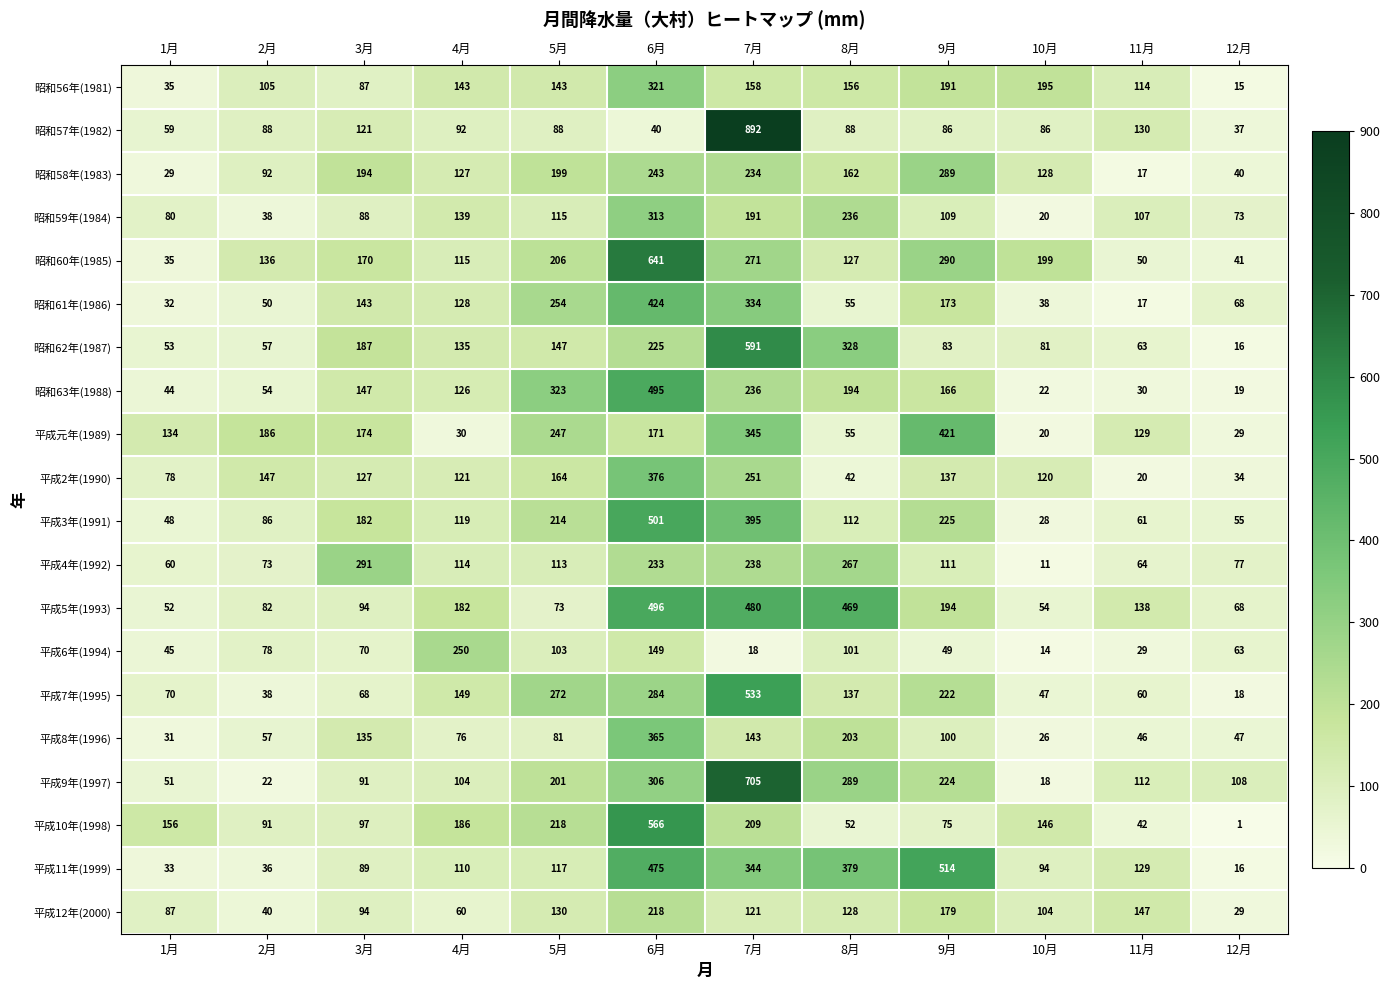

Which category has the highest value across all series?

7月